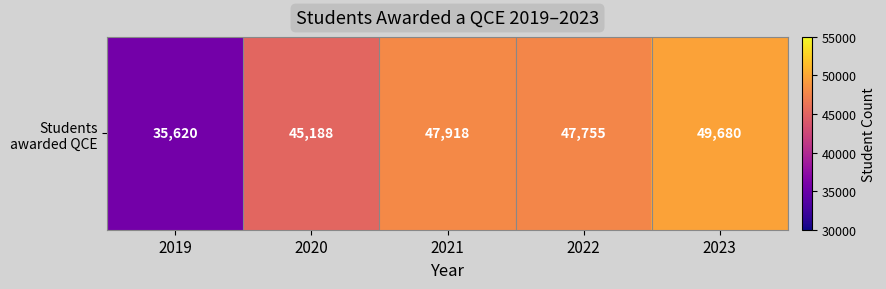

True or false: the data shows 45188 at 2020.

True